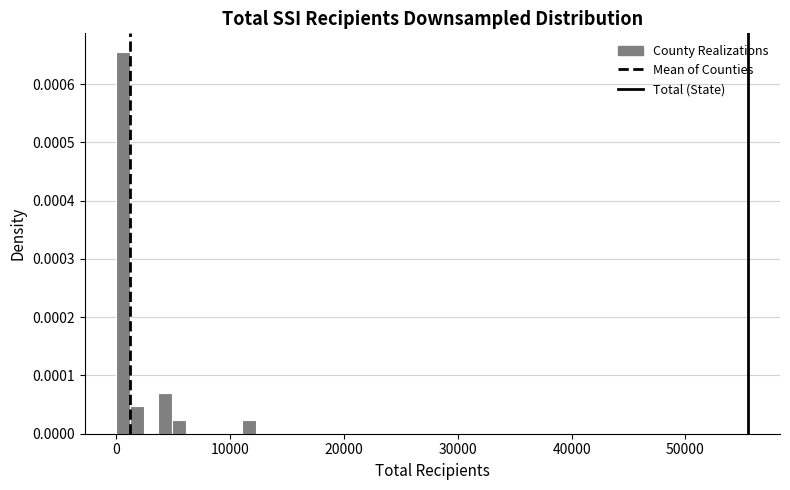

Around what value on the x-axis is the tallest bar? Give the approximate position of its centre, as read against the axis.

1000